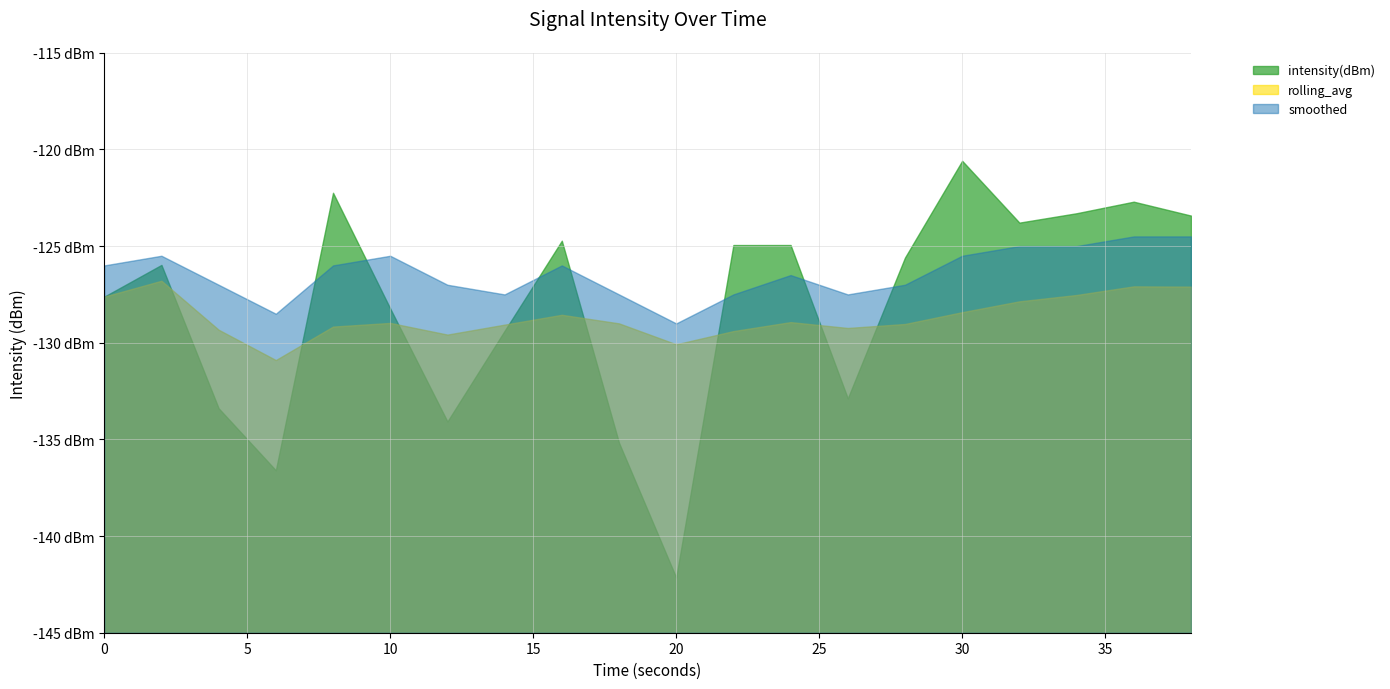

The smoothed series shows -128.5 at 6. True or false?

True